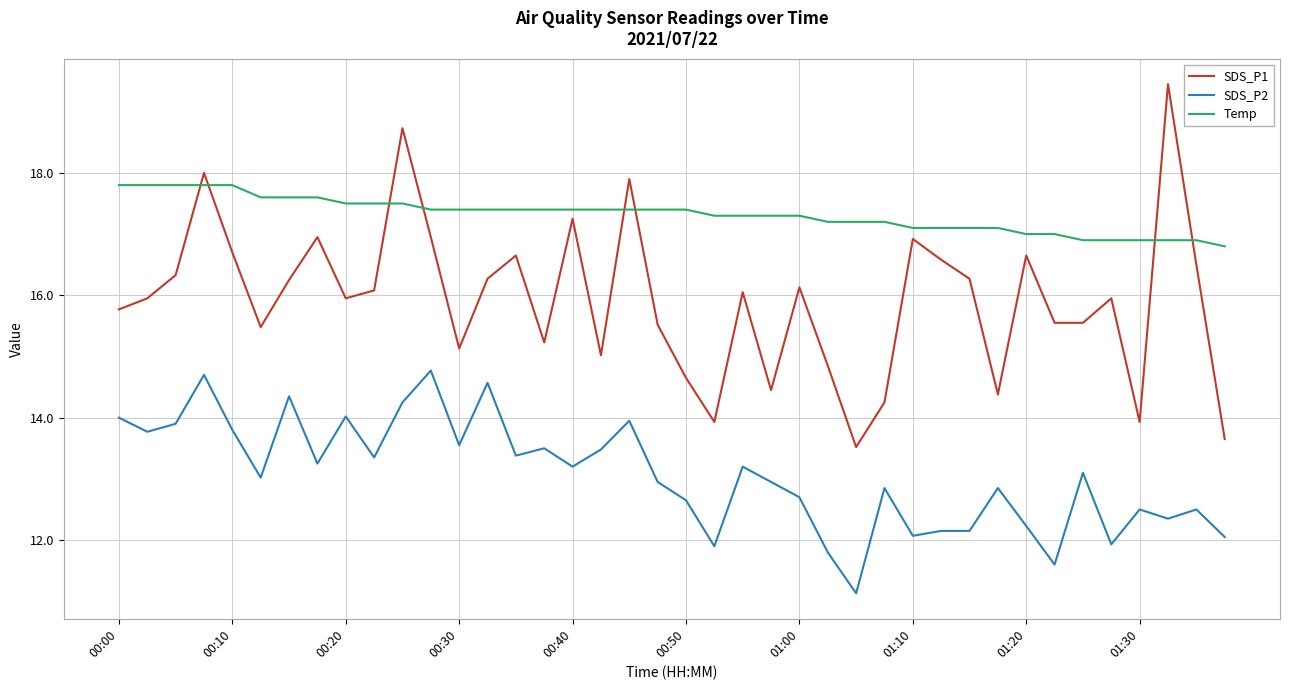

Which series has the largest total across all categories?

Temp